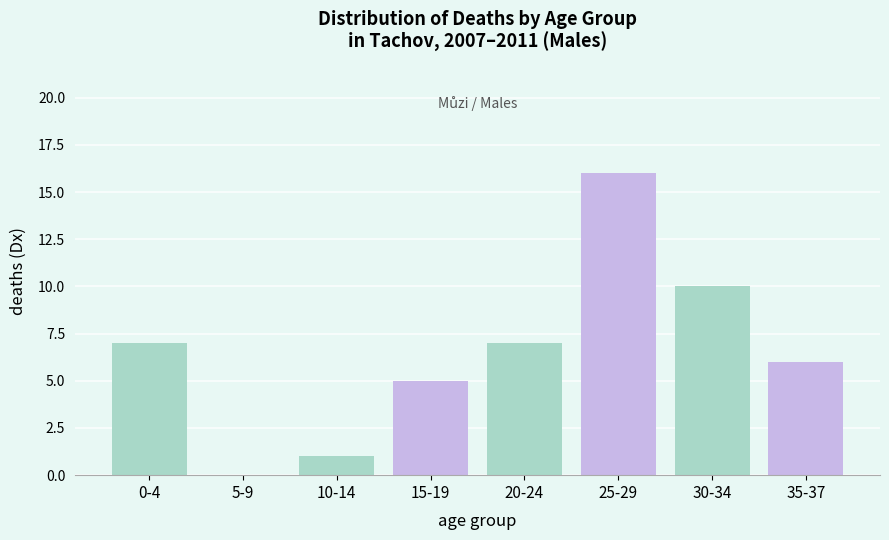

Which category has the highest value across all series?

20-24